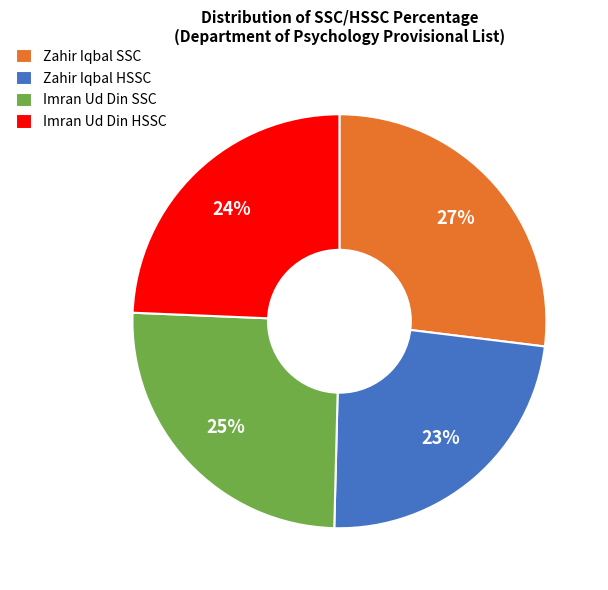

Count the number of slices in the pie.

4